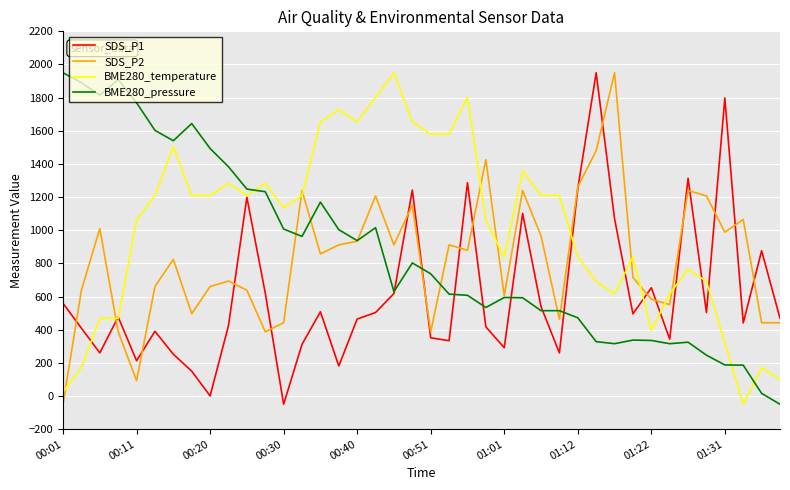

True or false: SDS_P2 and BME280_pressure cross at least once.

True